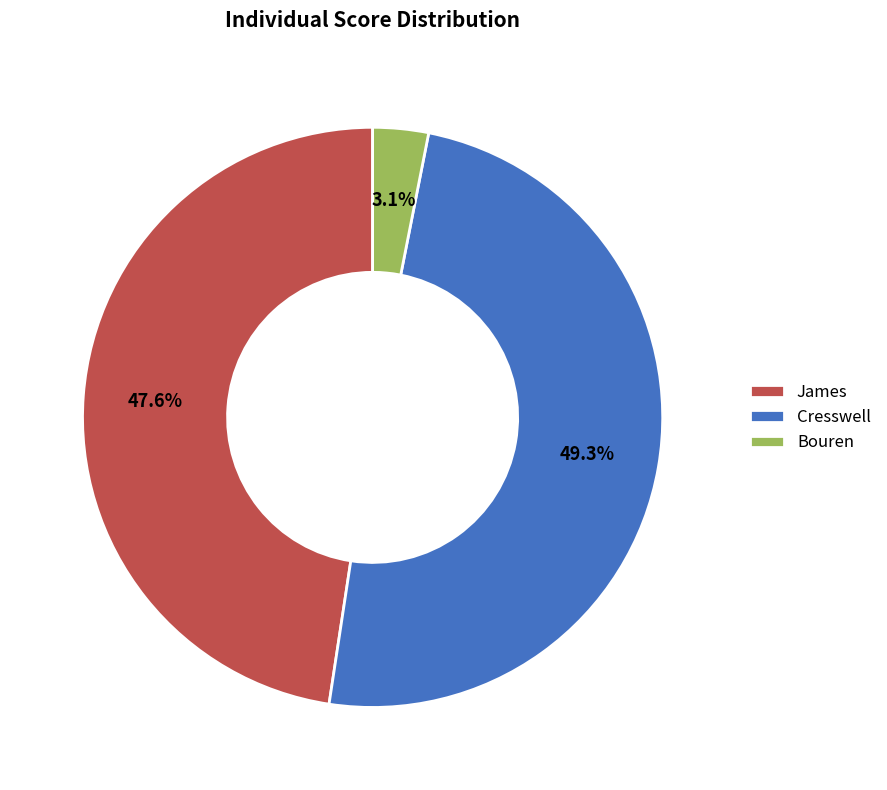

Between James and Cresswell, which is larger?

Cresswell